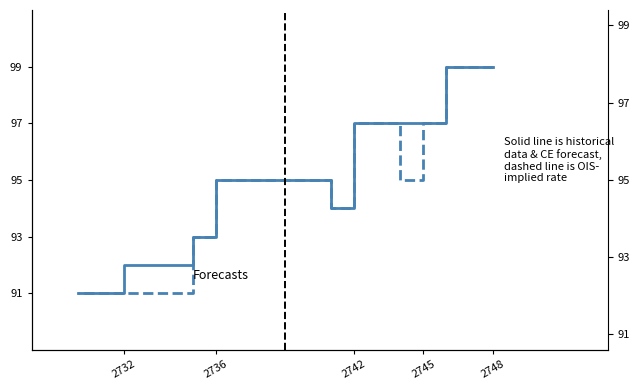

What is the label of the 9th point from the right?

2745